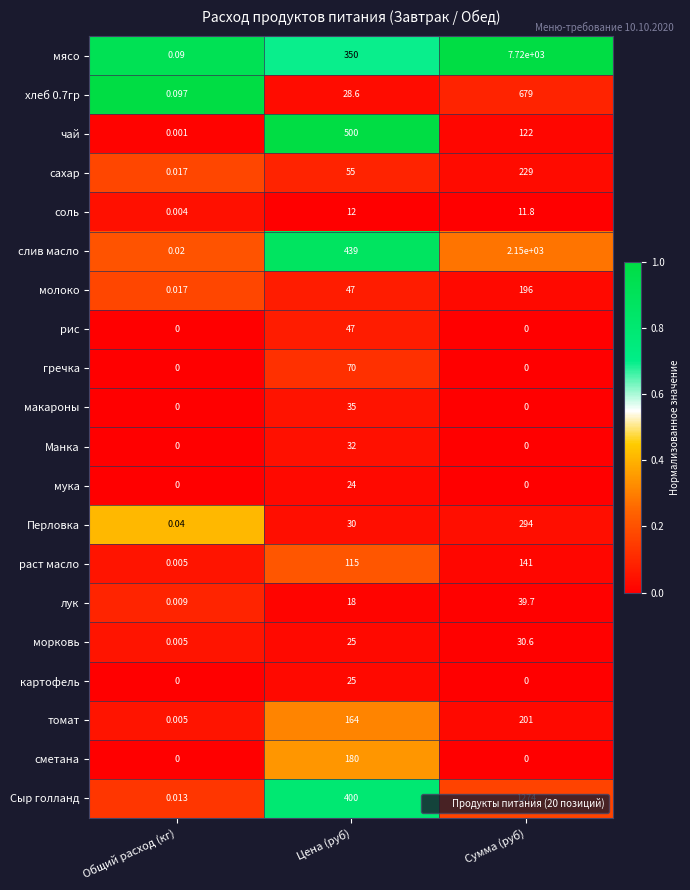

At which category is the sum across all series the highest?

Сумма (руб)